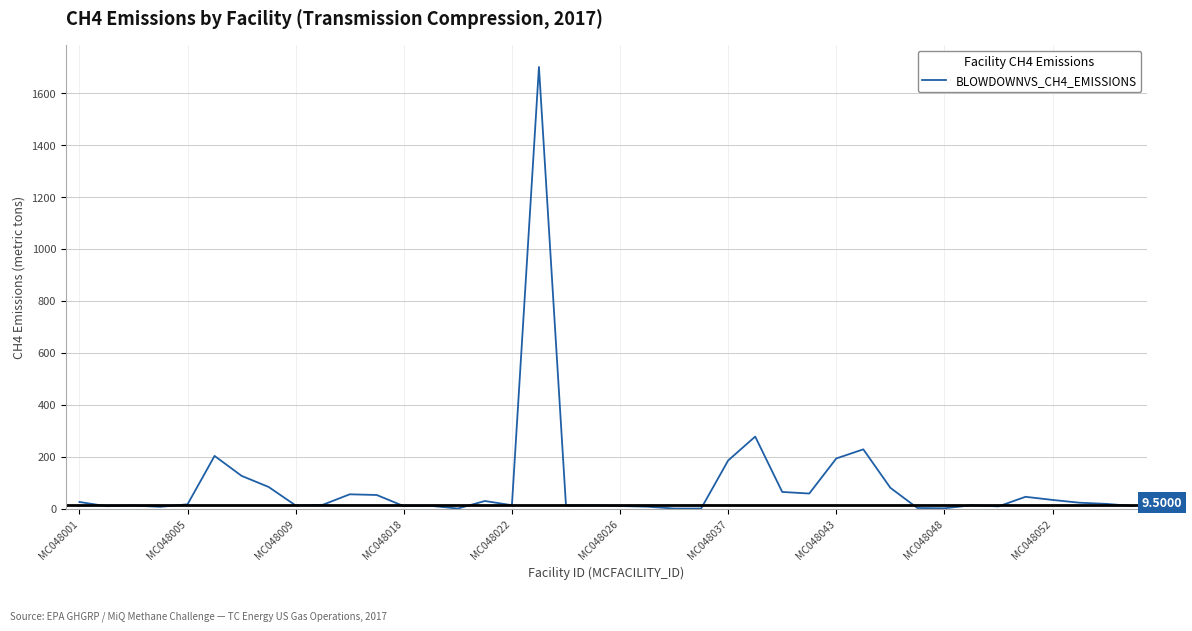

What is the difference between the maximum and minimum values?

1701.1